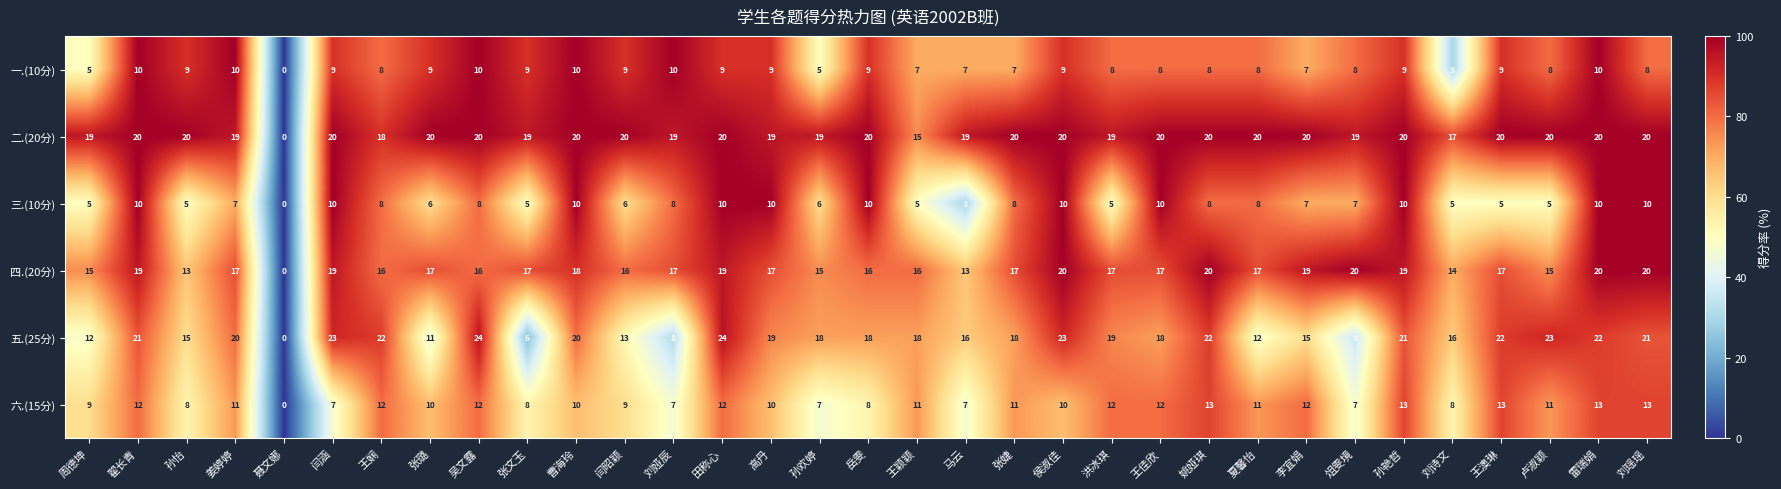

What is the greatest value displayed?

24